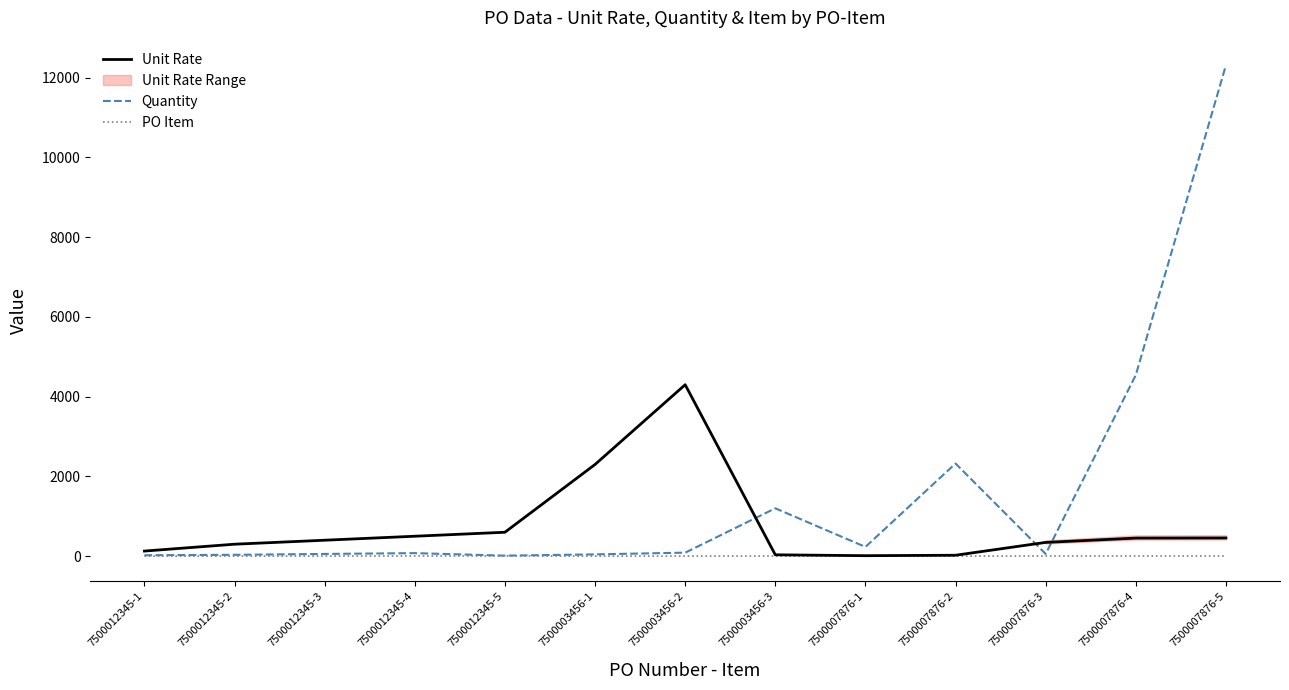

Reading left to right, what are all the values shown in this chart?

Unit Rate: 128	300	400	500	600	2300	4300	34	12	23	345	453	456
Quantity: 23	34	56	76	13	45	88	1200	232	2324	56	4543	12313
PO Item: 1	2	3	4	5	1	2	3	1	2	3	4	5